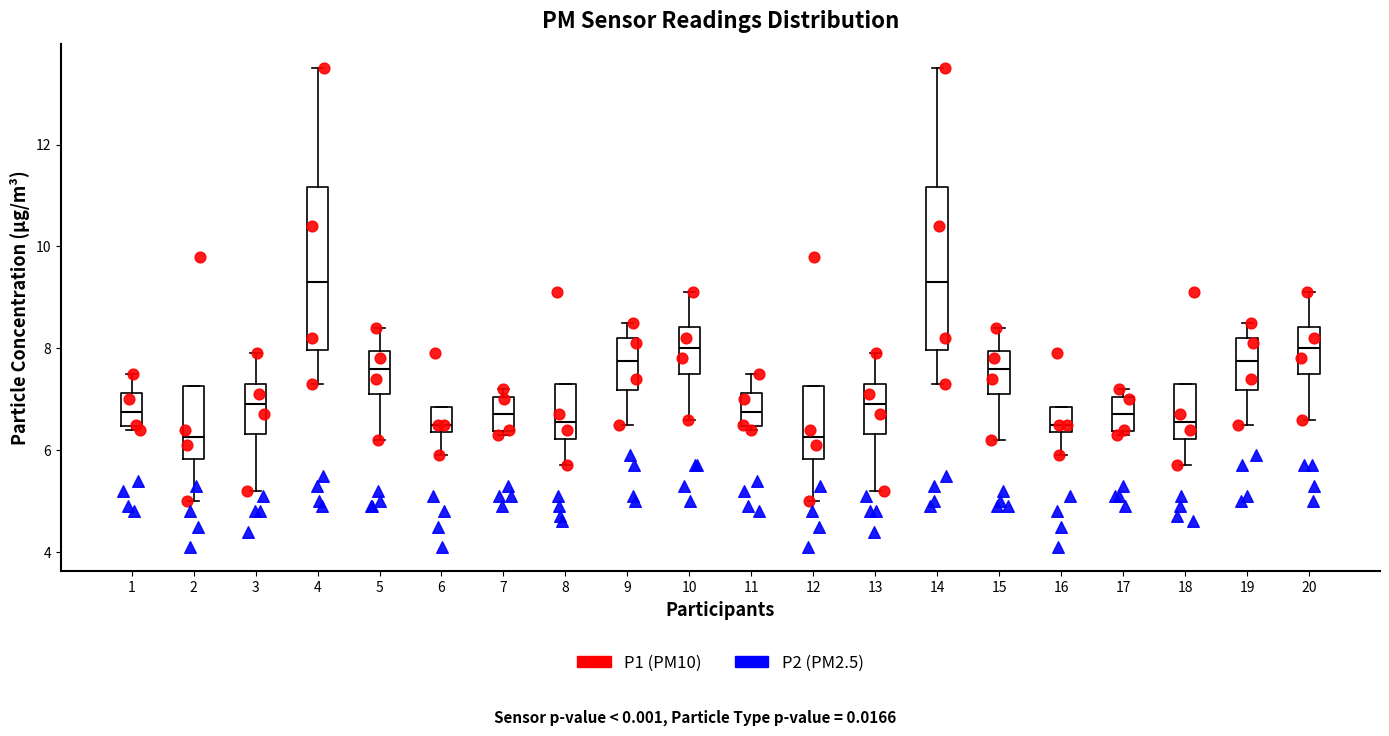

Where does the lower whisker of the box at x = 6 end on the y-axis? The values are not printed on the chart, so give them approximately, as read against the axis.

6.0